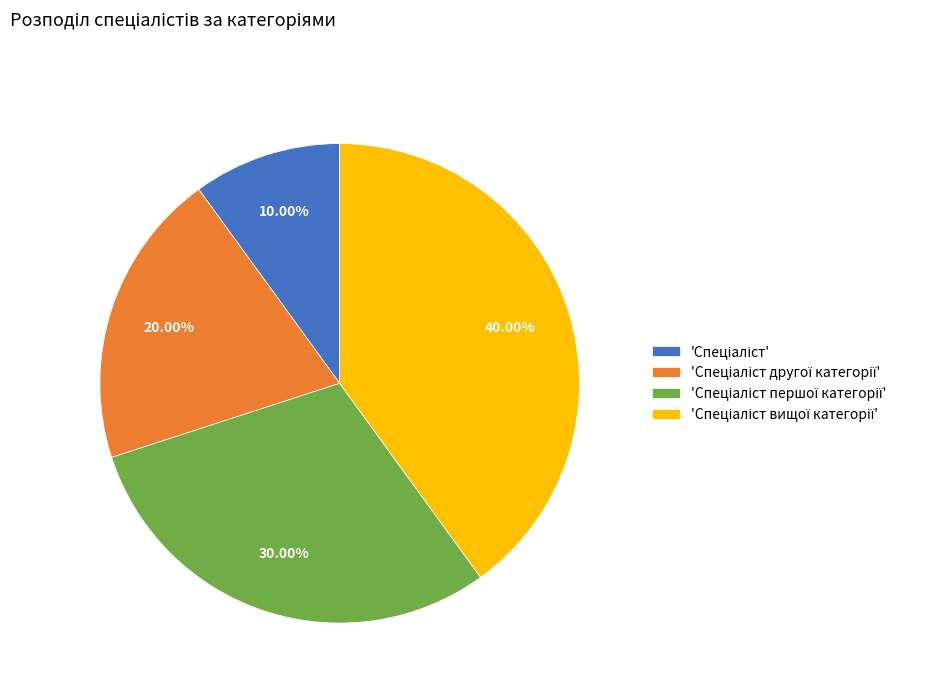

Does any single category account for the majority?

No